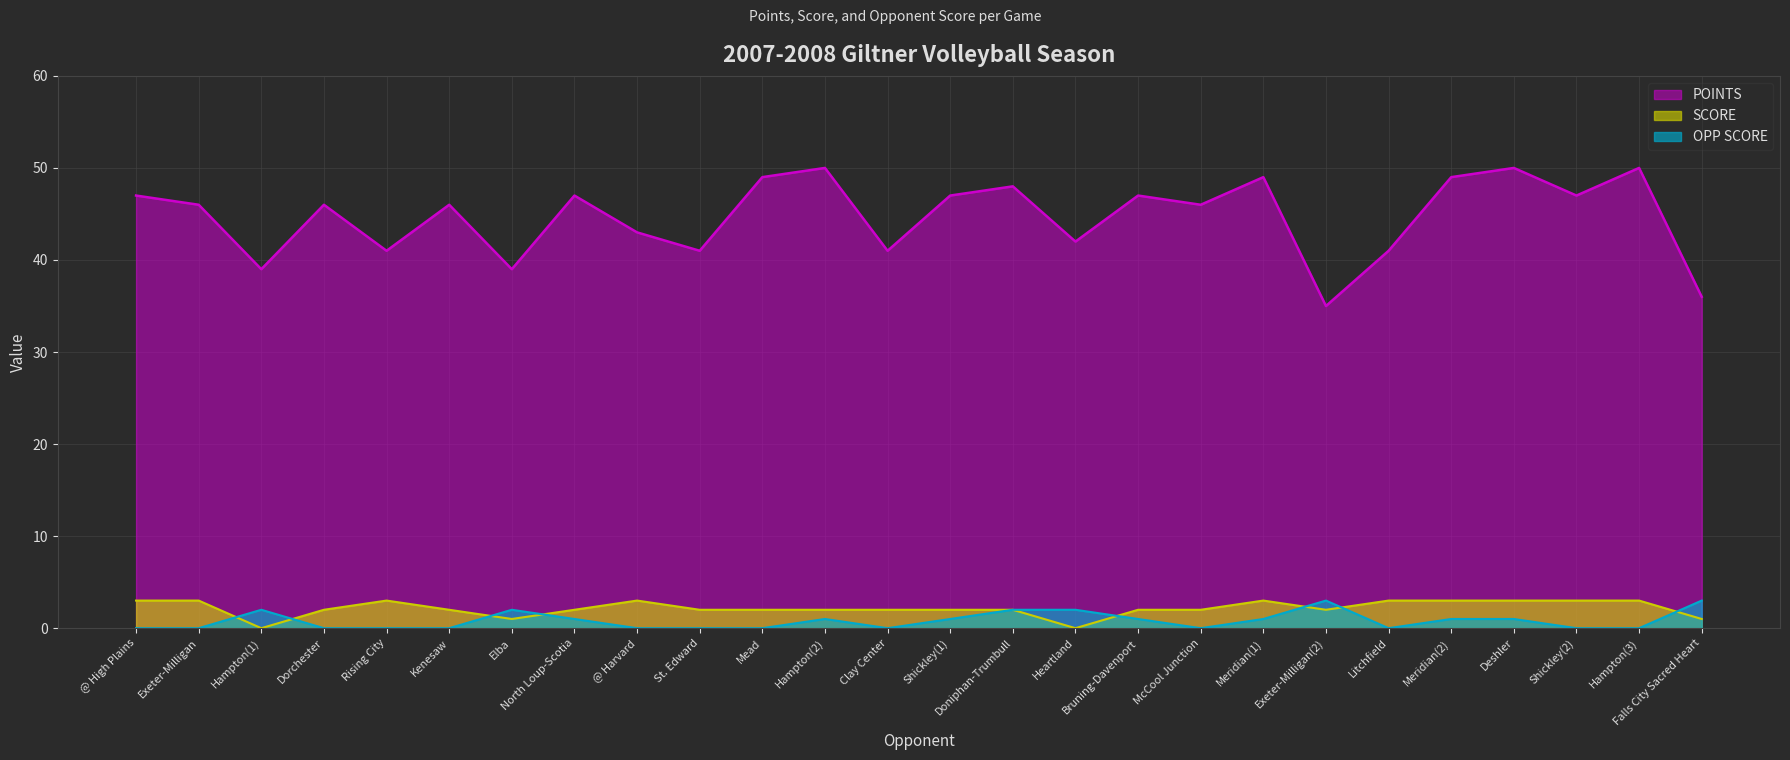

At which category is the sum across all series the highest?

Deshler